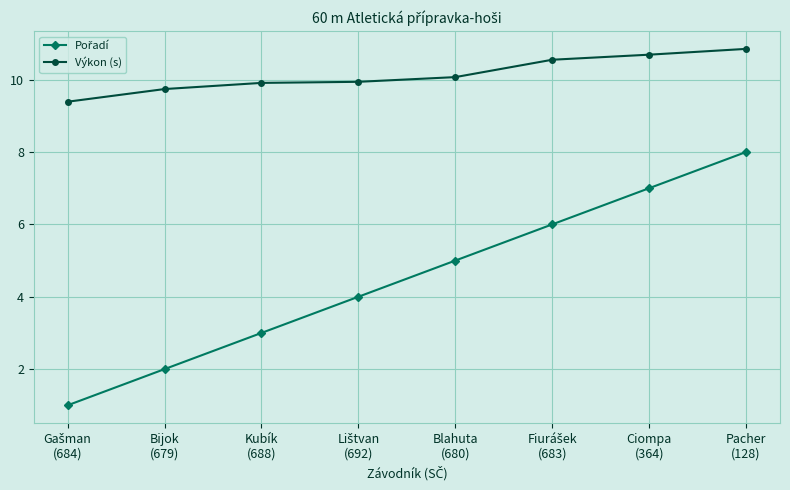

At which category is the sum across all series the highest?

Pacher
(128)